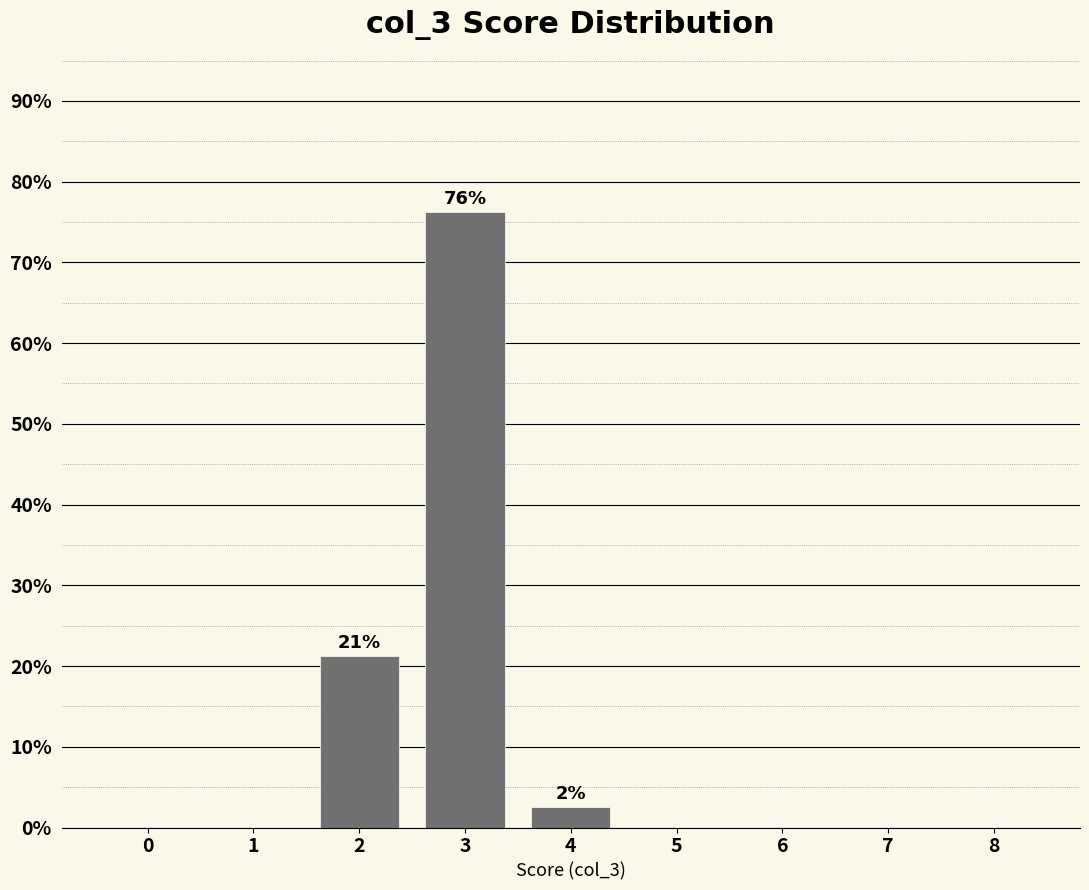

What is the change in value from 4 to 6?

-2.5